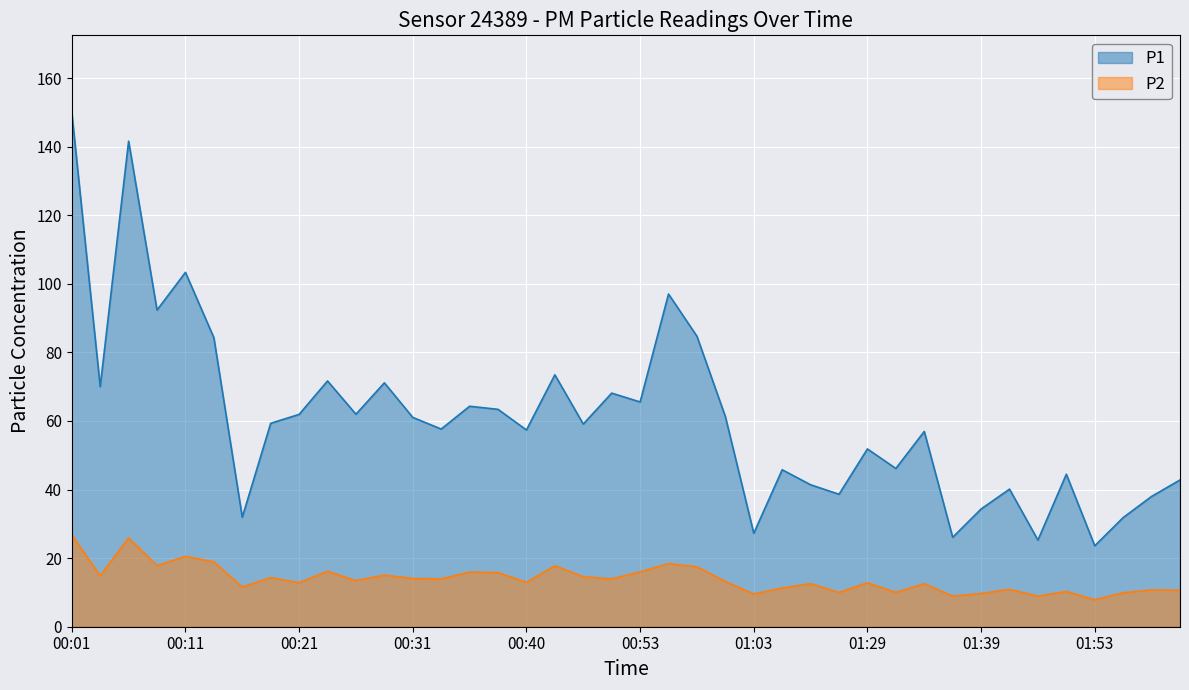

Reading right to left, transcribe all the data shown in this chart.

P1: 02:09=42.8	02:06=38.0	02:01=31.8	01:53=23.6	01:47=44.5	01:44=25.3	01:41=40.1	01:39=34.3	01:36=26.1	01:34=57.0	01:31=46.1	01:29=51.9	01:23=38.6	01:12=41.4	01:06=45.8	01:03=27.2	01:01=61.3	00:58=84.7	00:56=97.0	00:53=65.5	00:51=68.1	00:45=59.1	00:43=73.5	00:40=57.4	00:38=63.4	00:35=64.3	00:33=57.6	00:31=61.0	00:28=71.1	00:26=62.0	00:23=71.7	00:21=61.9	00:18=59.3	00:16=31.9	00:13=84.3	00:11=103.3	00:09=92.3	00:06=141.6	00:04=70.0	00:01=150.0
P2: 02:09=10.7	02:06=10.8	02:01=9.9	01:53=7.8	01:47=10.3	01:44=8.9	01:41=10.9	01:39=9.7	01:36=8.9	01:34=12.6	01:31=10.0	01:29=12.8	01:23=10.0	01:12=12.6	01:06=11.3	01:03=9.6	01:01=13.2	00:58=17.5	00:56=18.4	00:53=16.0	00:51=13.9	00:45=14.6	00:43=17.8	00:40=12.9	00:38=15.8	00:35=15.9	00:33=13.9	00:31=14.1	00:28=15.1	00:26=13.4	00:23=16.2	00:21=12.8	00:18=14.3	00:16=11.6	00:13=18.9	00:11=20.5	00:09=17.8	00:06=25.9	00:04=14.8	00:01=26.8